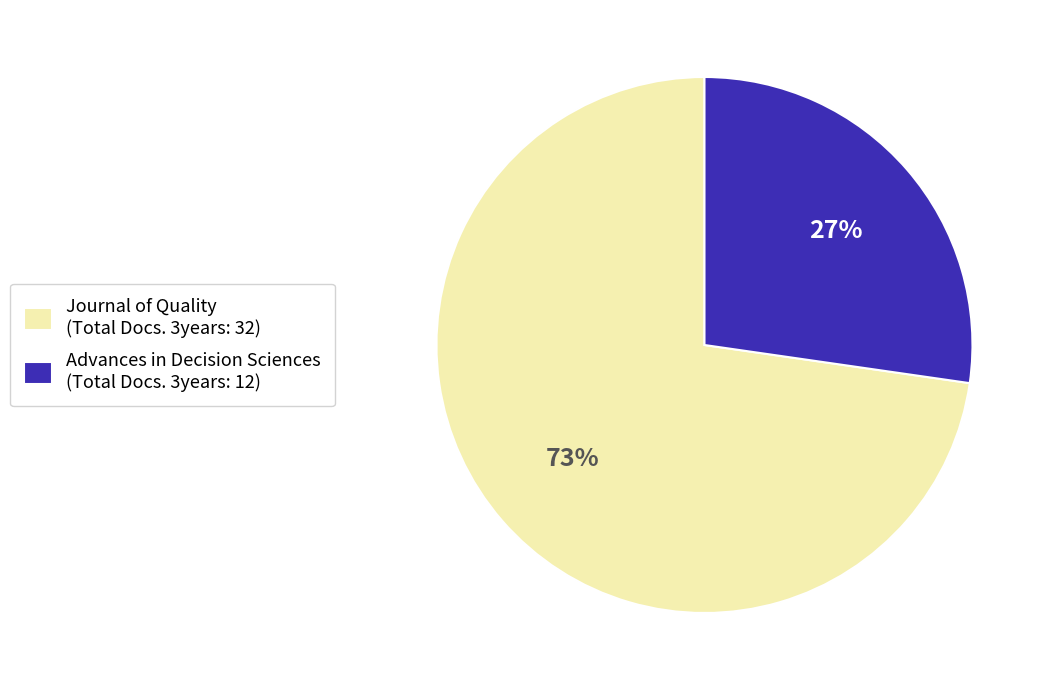

To the nearest percent, what is the average slice percentage?

50%